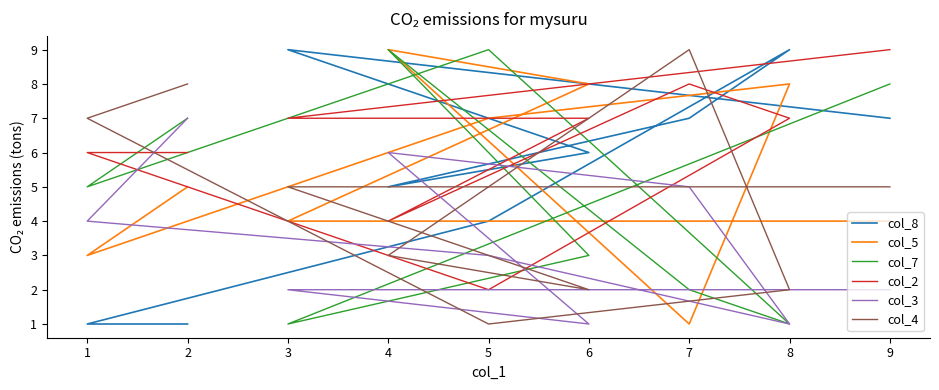

What is the difference between the col_2 values at 4 and 1?

2